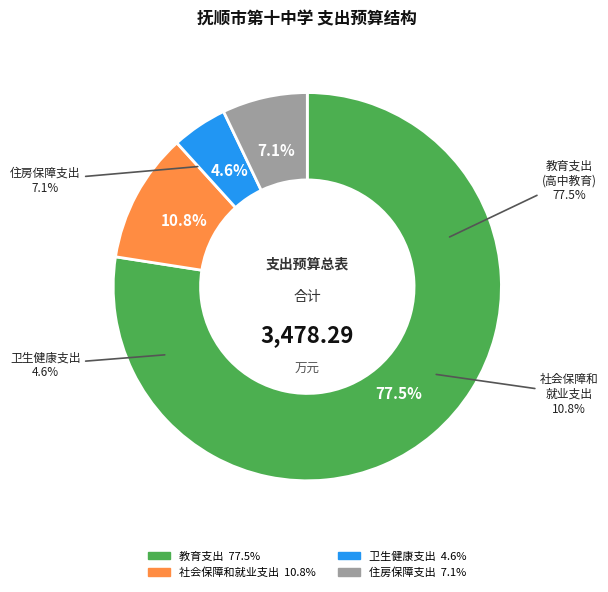

Which slice is the smallest?

卫生健康支出